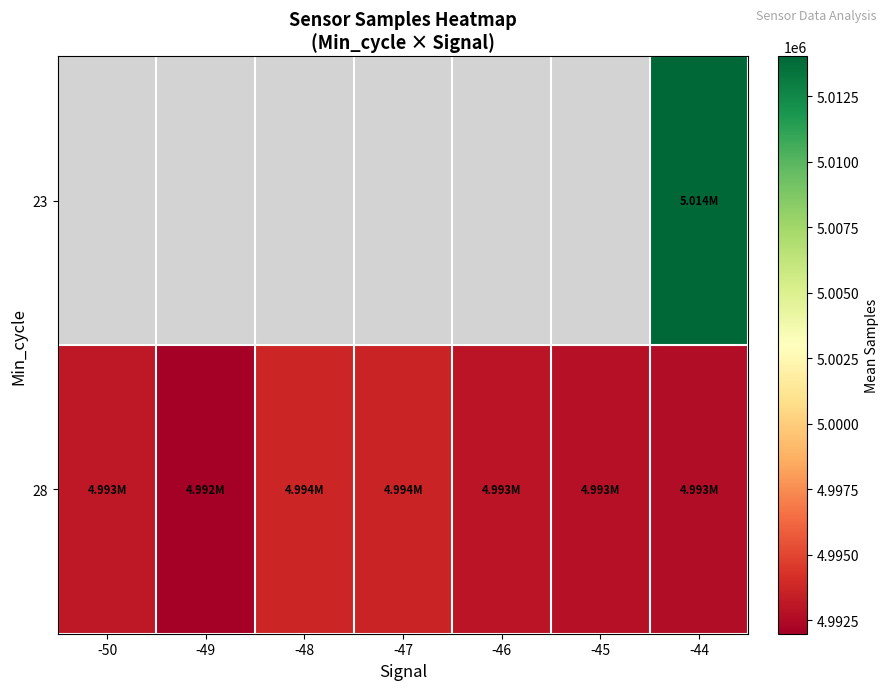

Which category has the highest value across all series?

-44